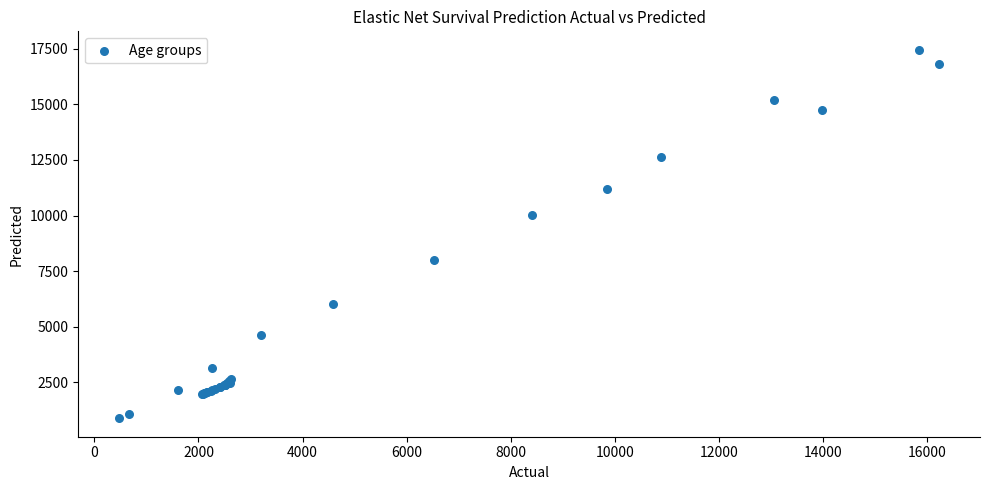

What Y value in the scatter plot is closest to 9170?

10027